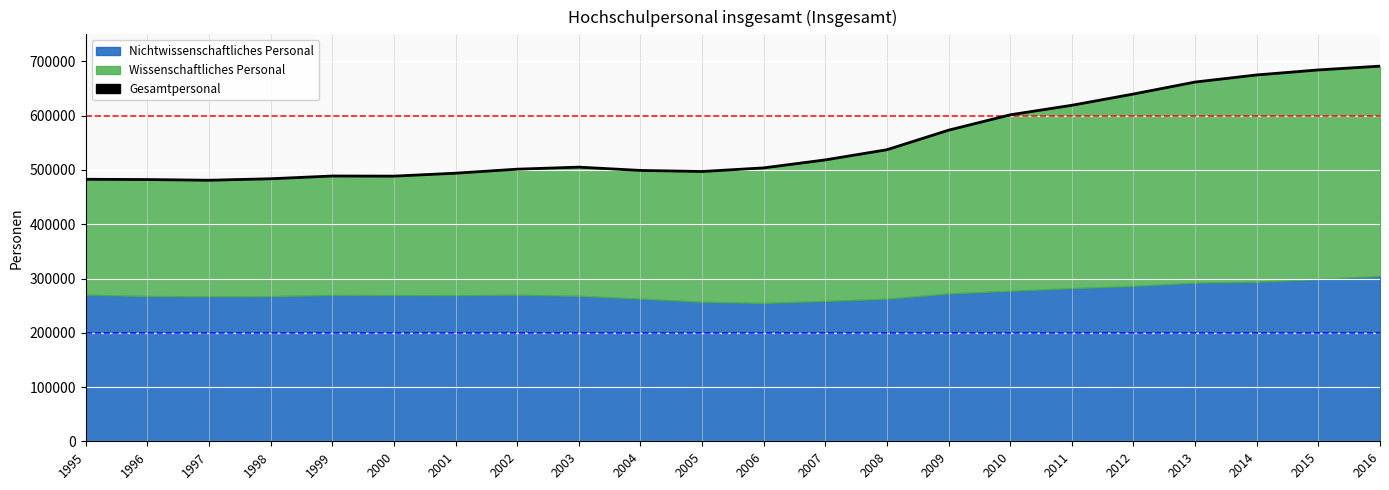

How many lines are shown in the chart?

1